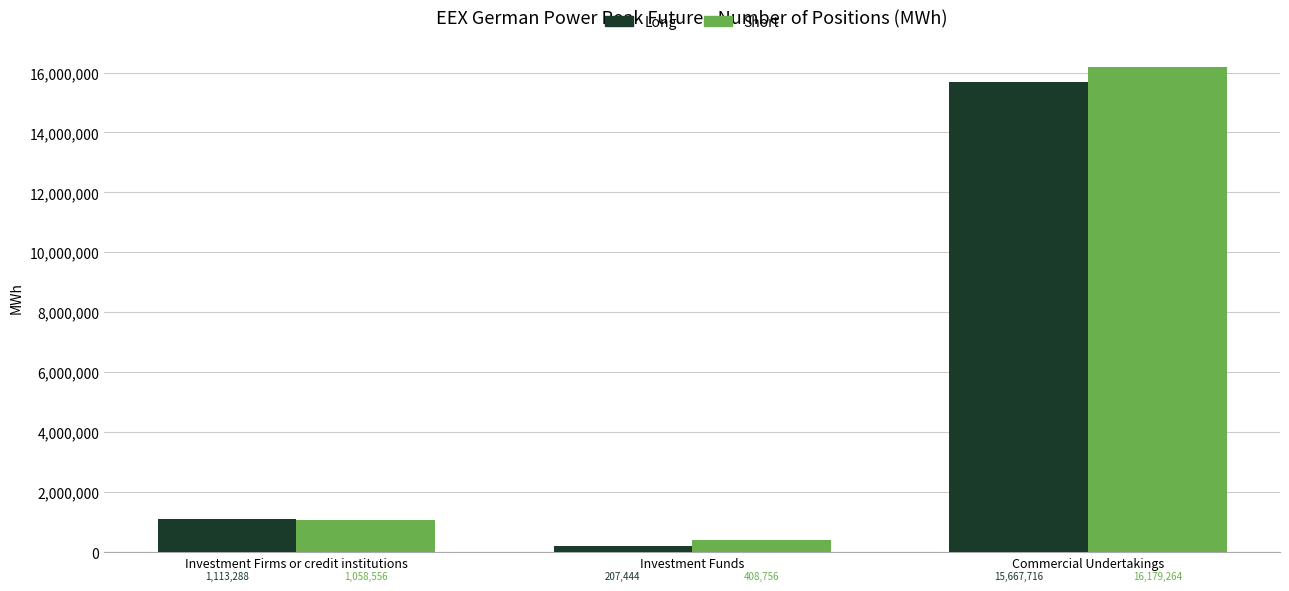

Rank the series by their average value, from highest to lowest.

Short, Long